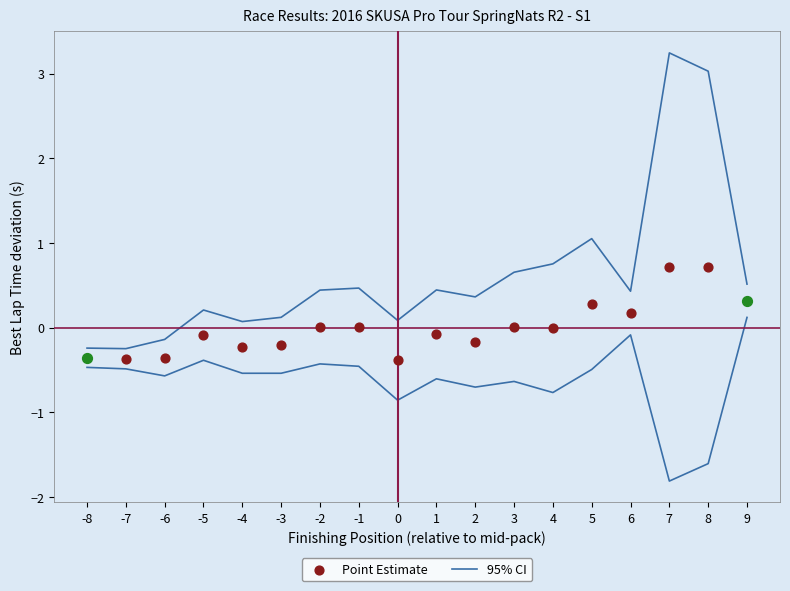

Between 0 and 1, which is larger?

1